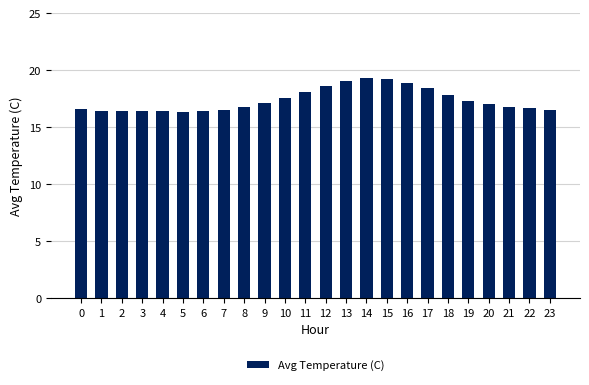

Count the number of categories in the chart.

24